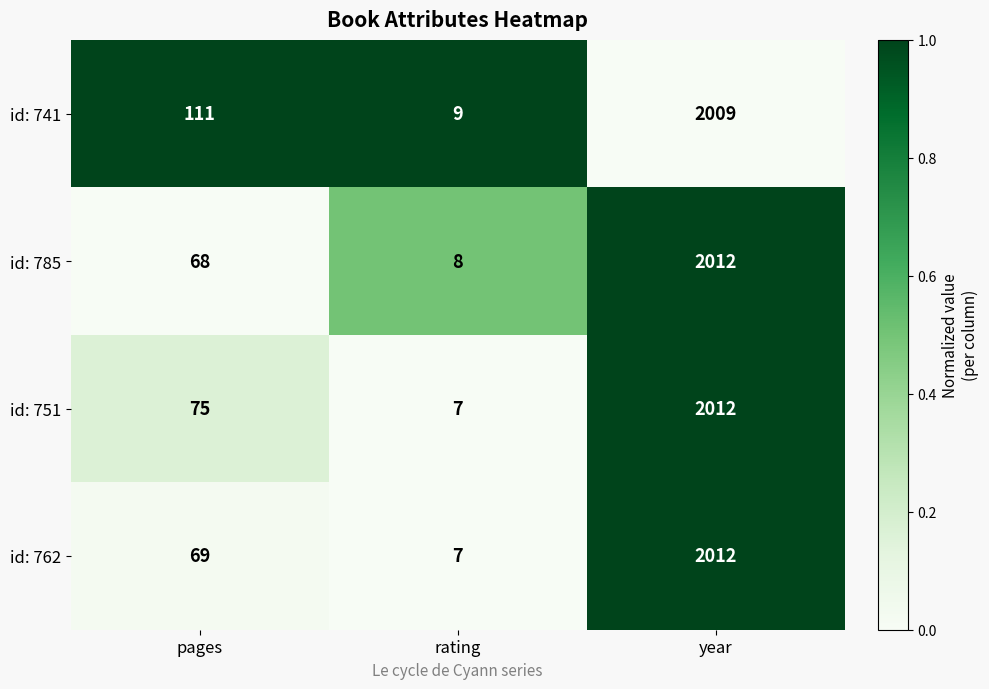

What is the sum of all id: 751 values?

2094